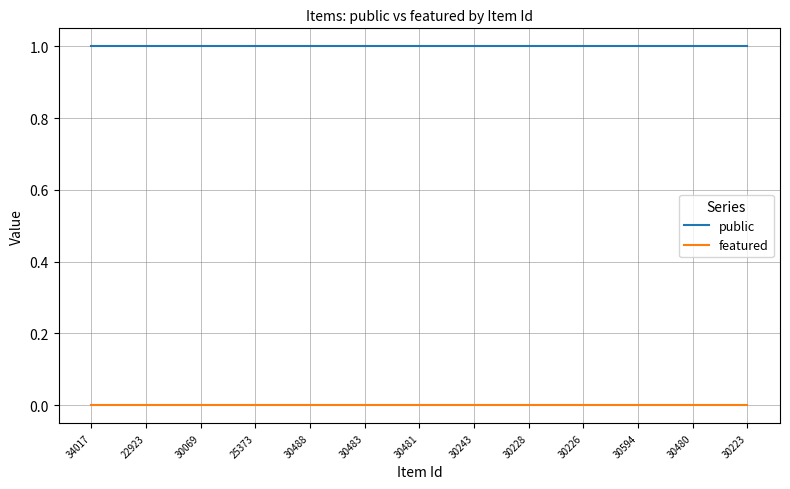

True or false: public and featured intersect in this chart.

False